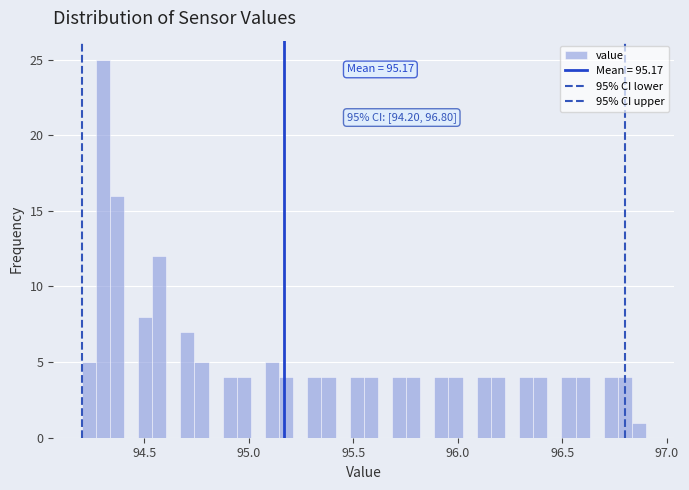

Around what value on the x-axis is the tallest bar? Give the approximate position of its centre, as read against the axis.

94.30